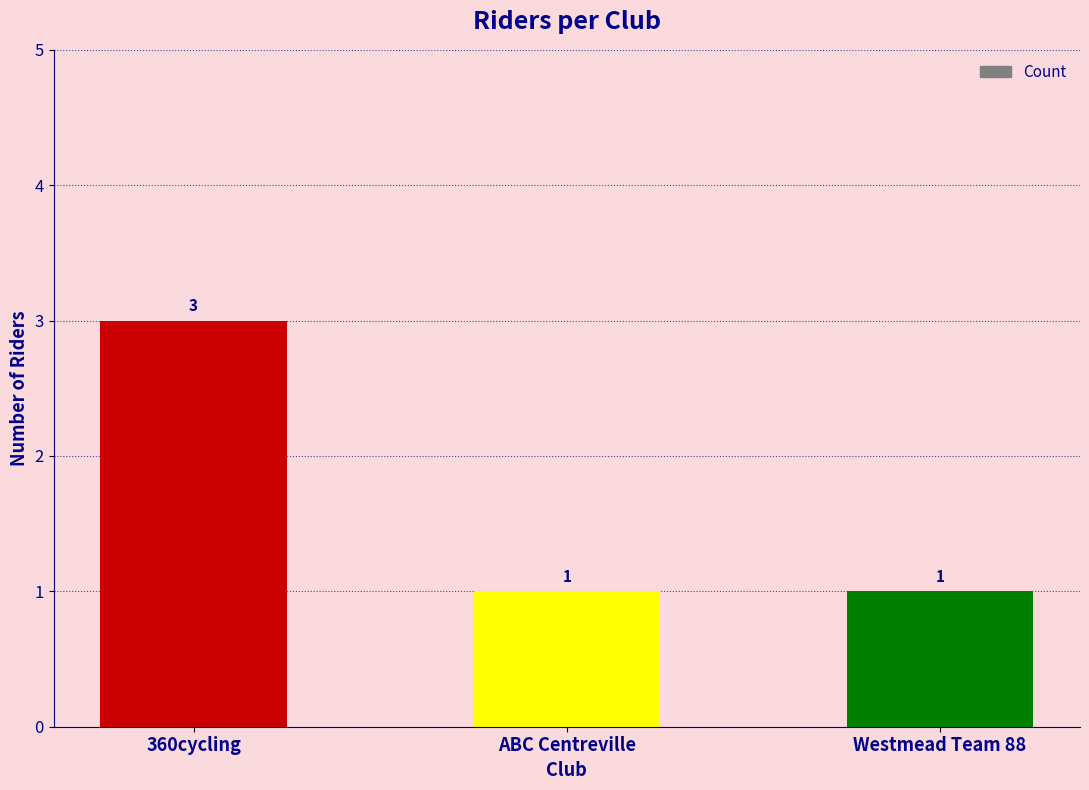

Approximately how many times larger is the value at 360cycling compared to Westmead Team 88?

3.0